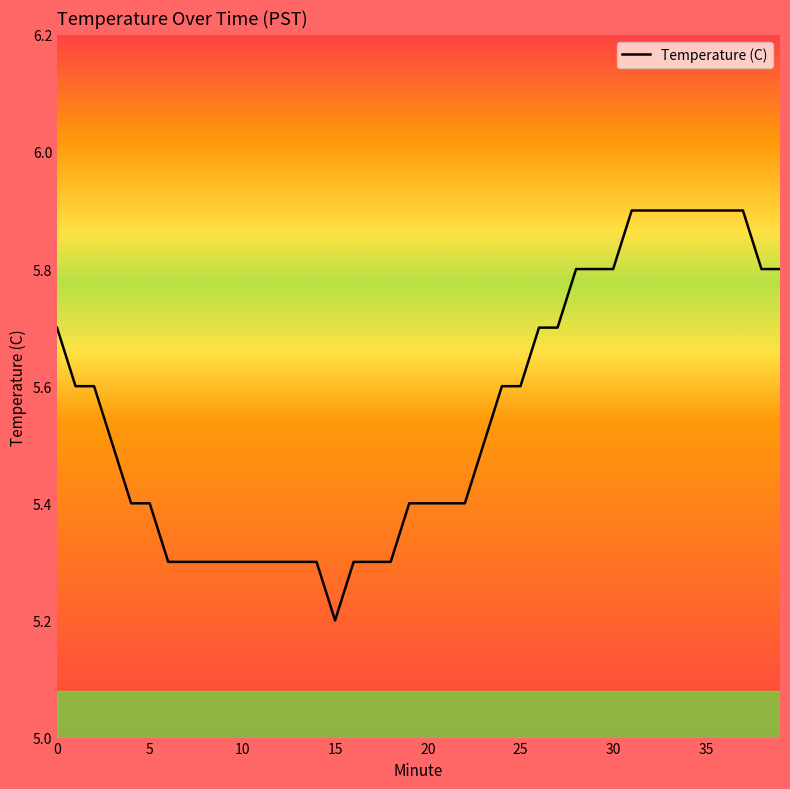

What is the greatest value displayed?

5.9